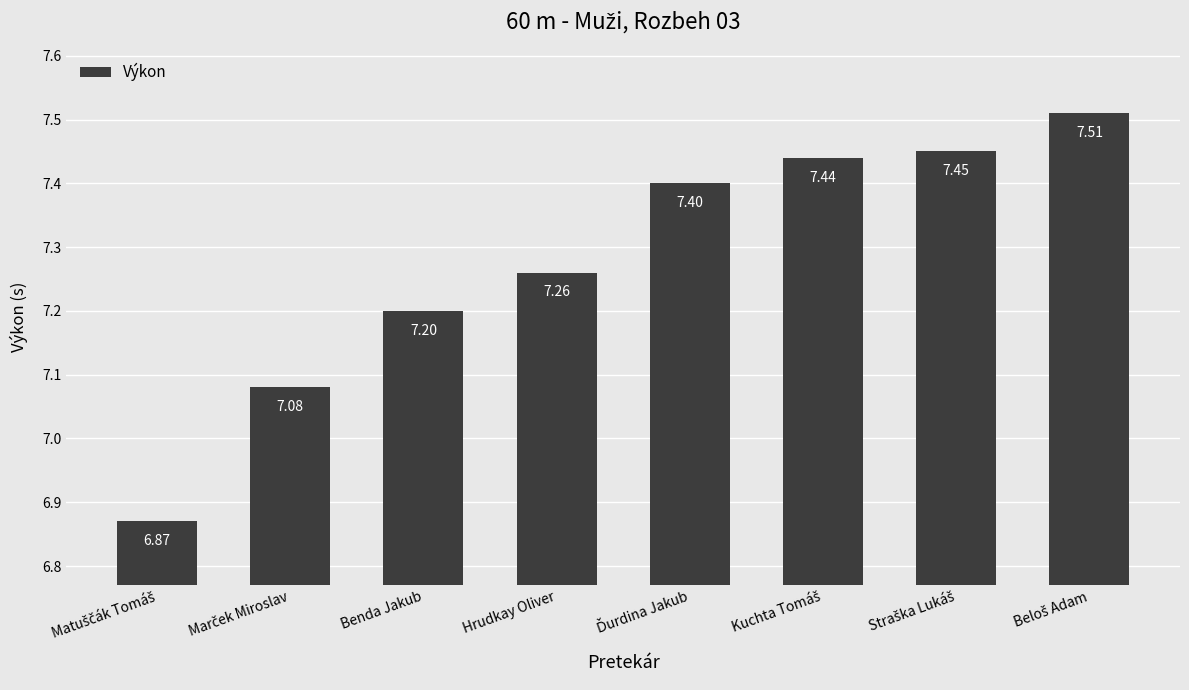

What is the sum of all values?

58.2